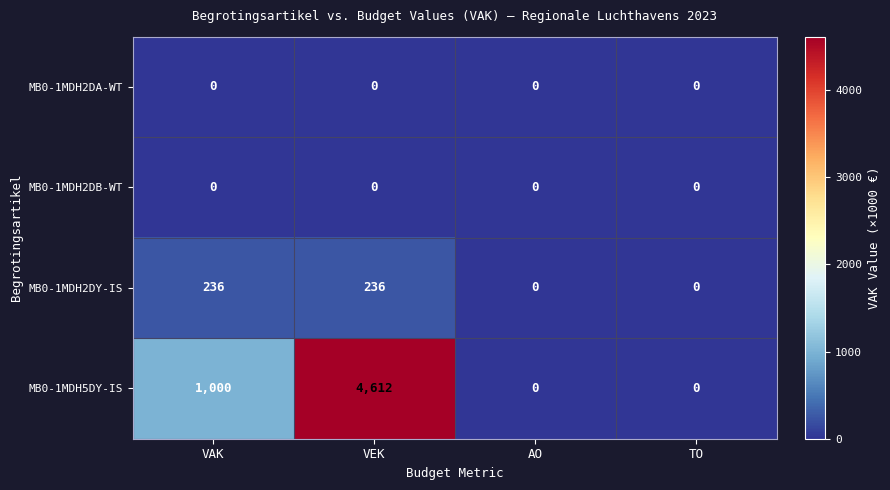

Which series changed the most between VAK and AO?

MB0-1MDH5DY-IS